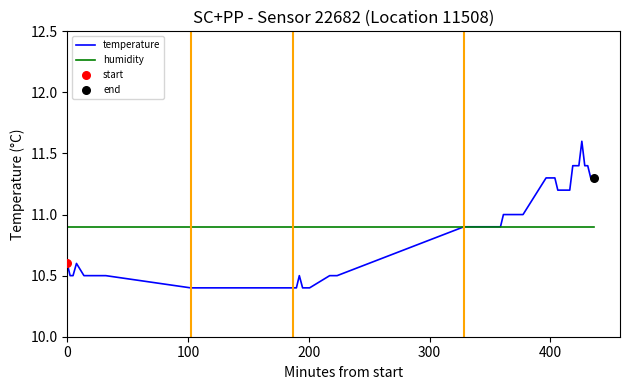

Which series has the widest spread of values?

temperature